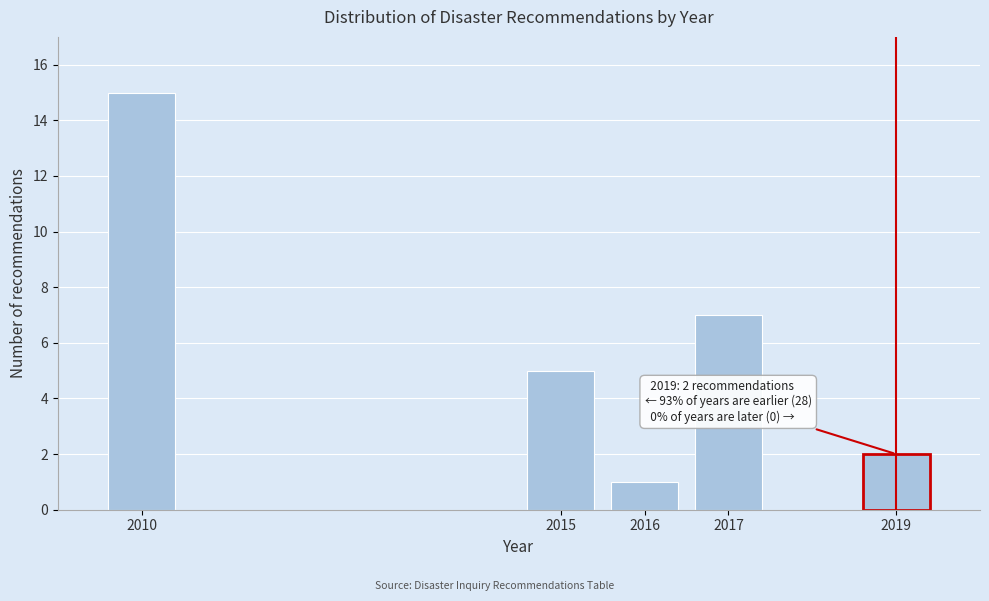

Reading left to right, what are all the values shown in this chart?

2010=15	2015=5	2016=1	2017=7	2019=2